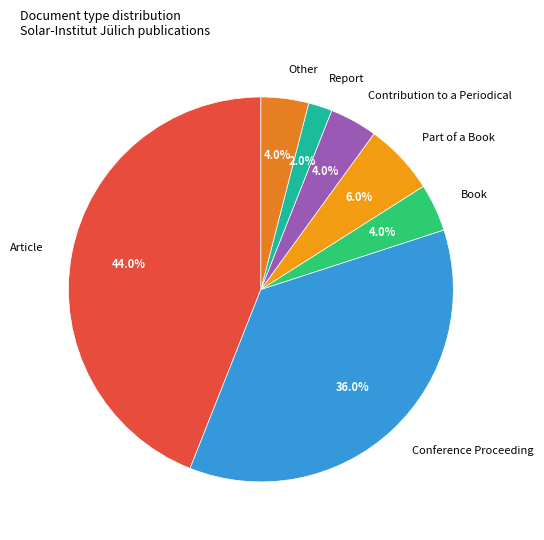

What is the total percentage of Book and Report?

6.0%